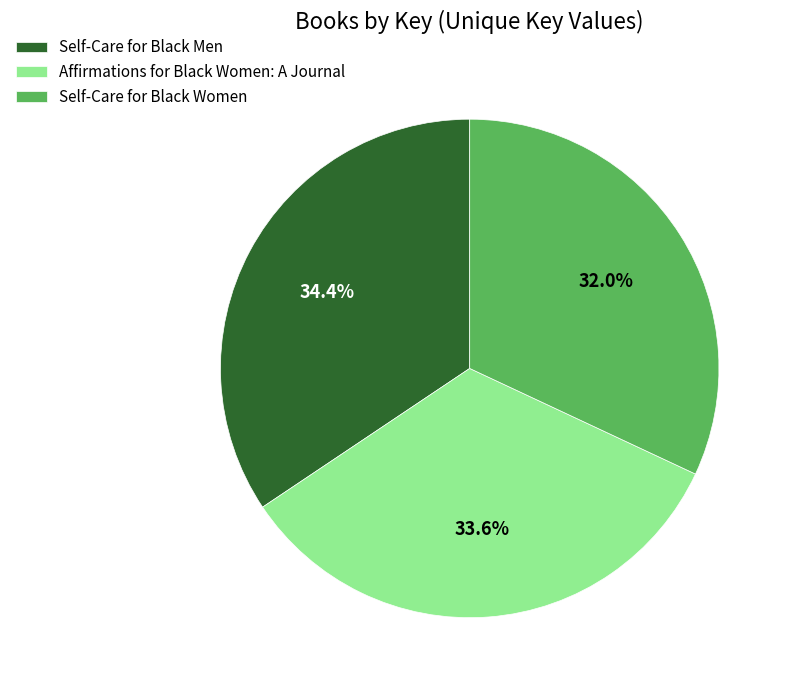

How many slices are in this pie chart?

3